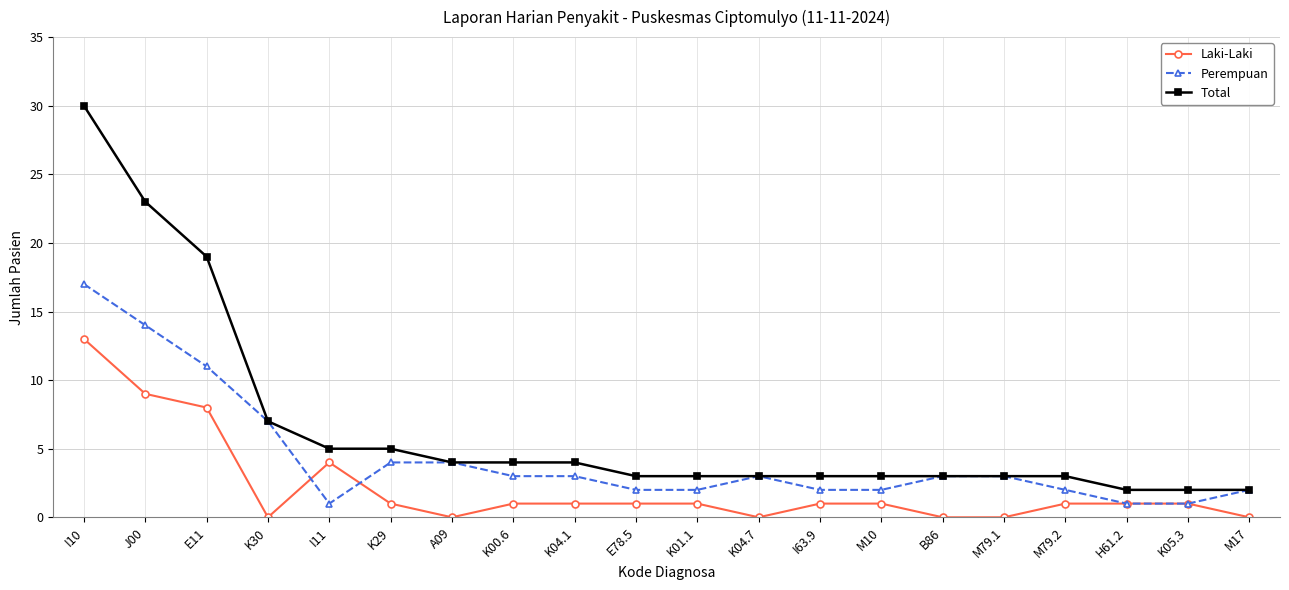

Where is Total nearest to the value 16?

E11